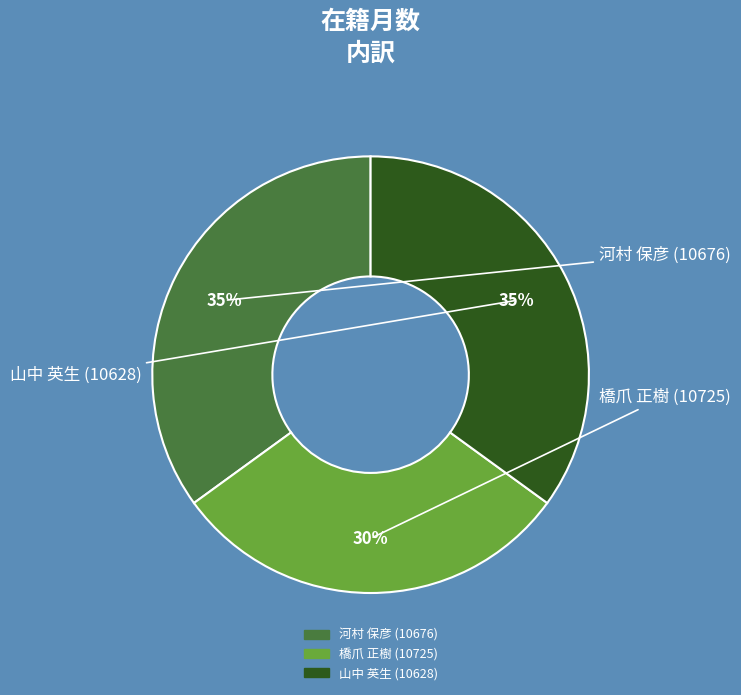

How many segments does this pie chart have?

3